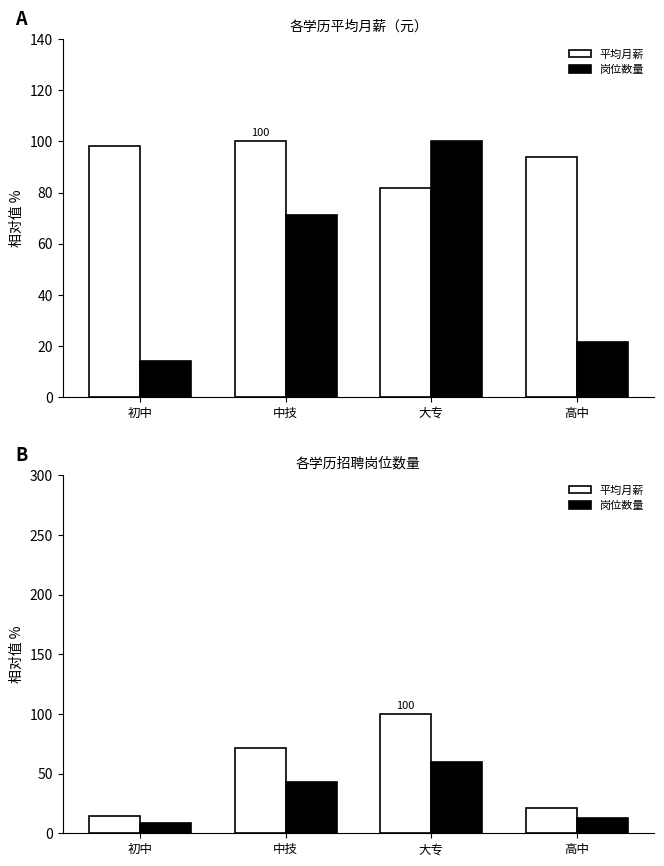

What is the difference between the 岗位数量 values at 中技 and 高中?

30.0